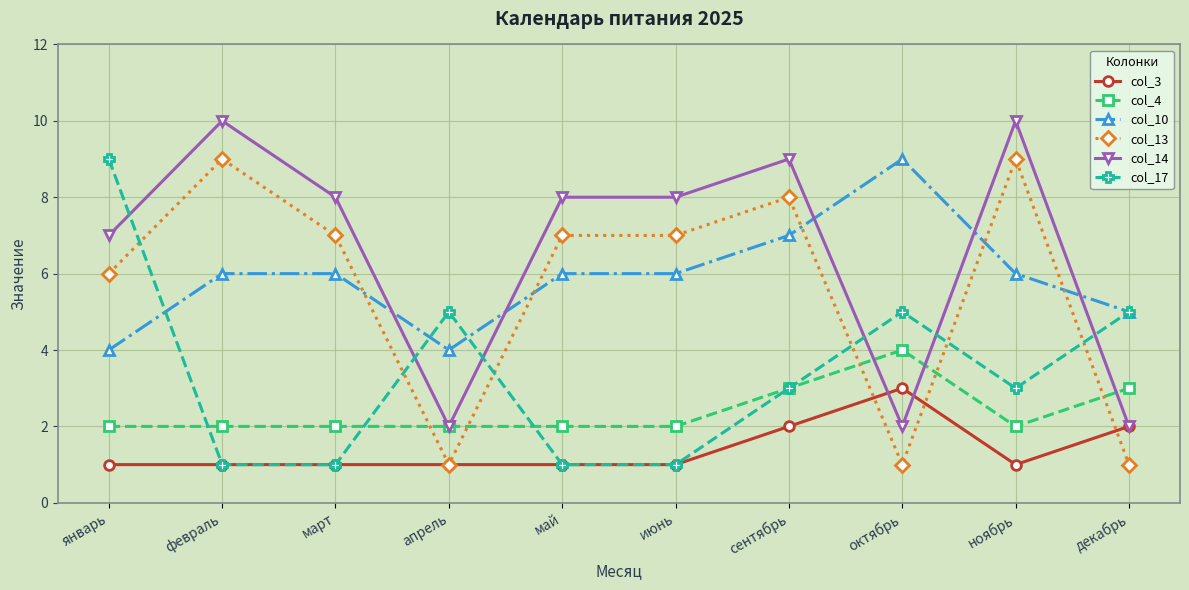

What is the difference between the second highest and second lowest values in the col_14 series?

8